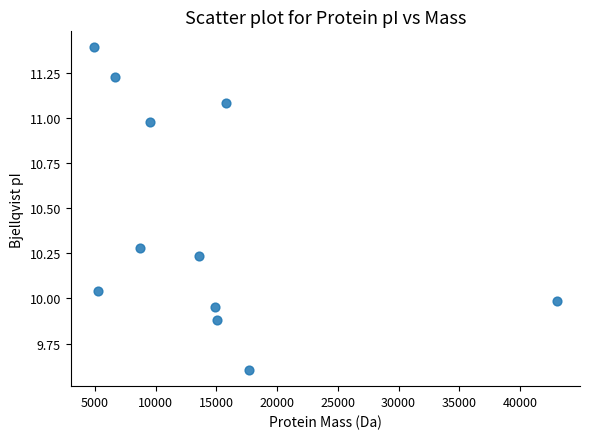

What is the range of X values (max minus min)?

38119.6